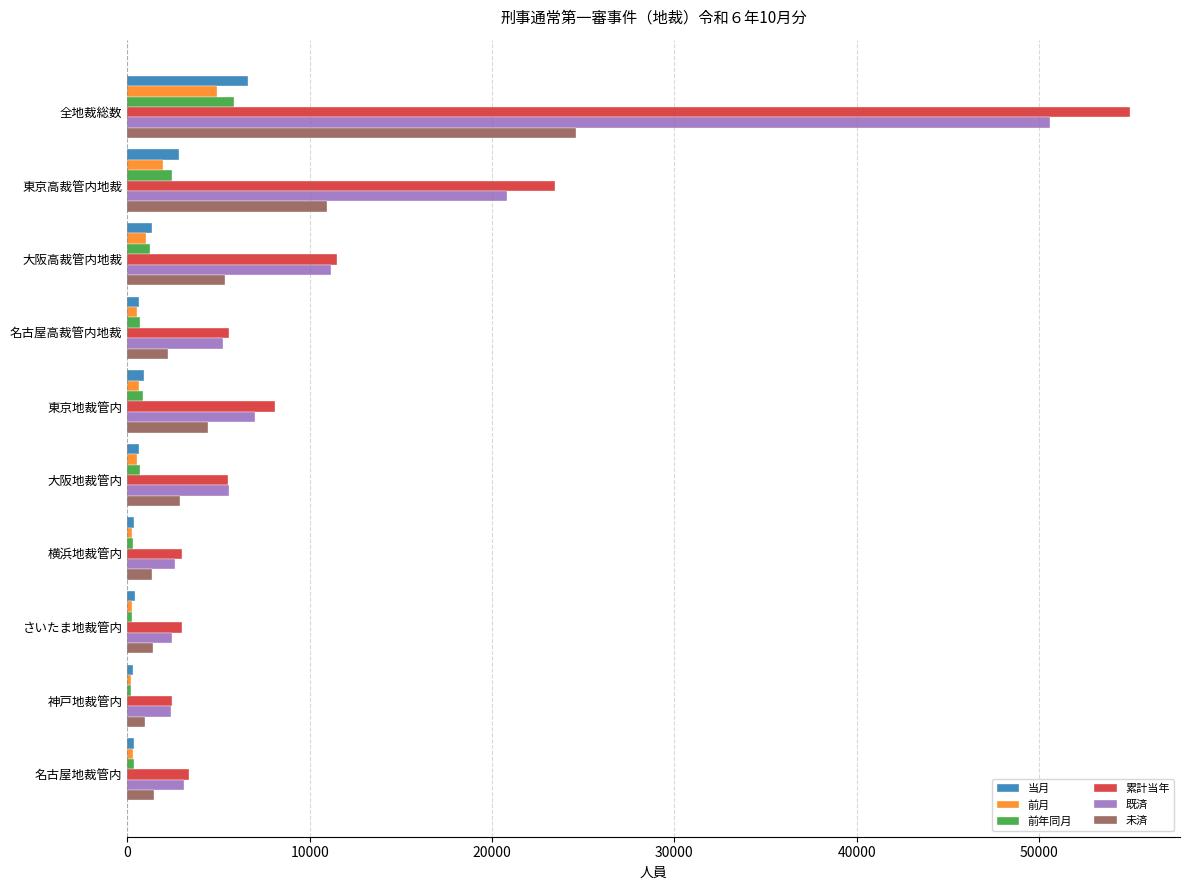

Is it true that 累計当年 equals 2977 at 横浜地裁管内?

True